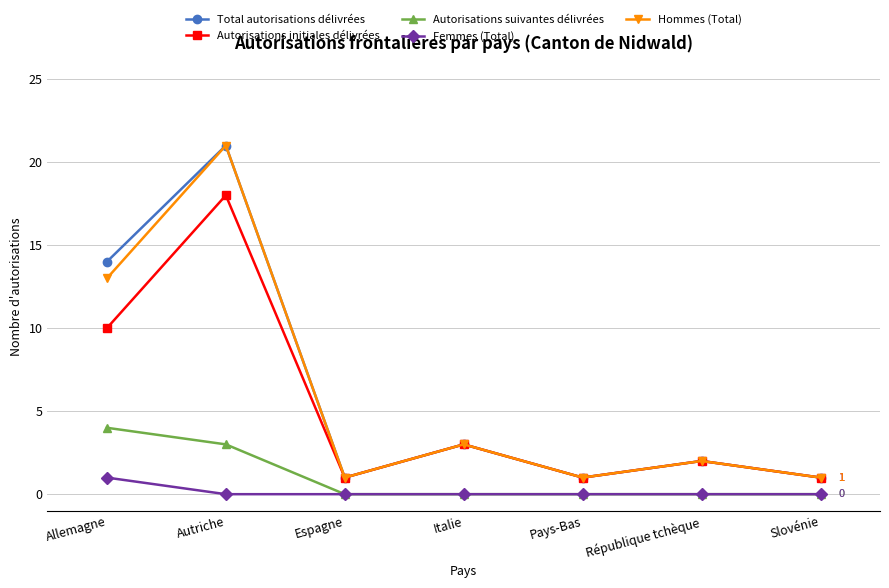

What are all the series names shown in the legend?

Total autorisations délivrées, Autorisations initiales délivrées, Autorisations suivantes délivrées, Femmes (Total), Hommes (Total)